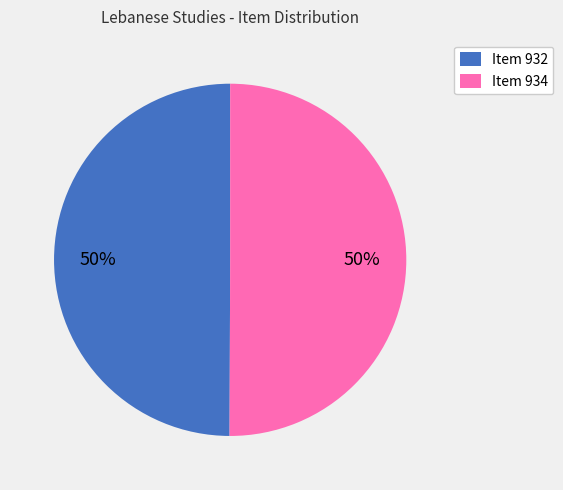

To the nearest percent, what is the average slice percentage?

50%